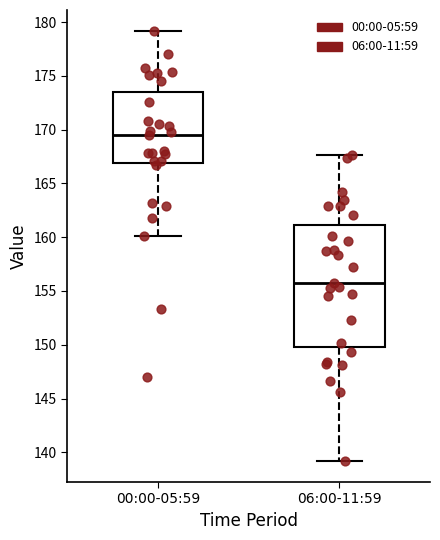

Which box is the tallest, from its lower edge to its upper edge?

06:00-11:59